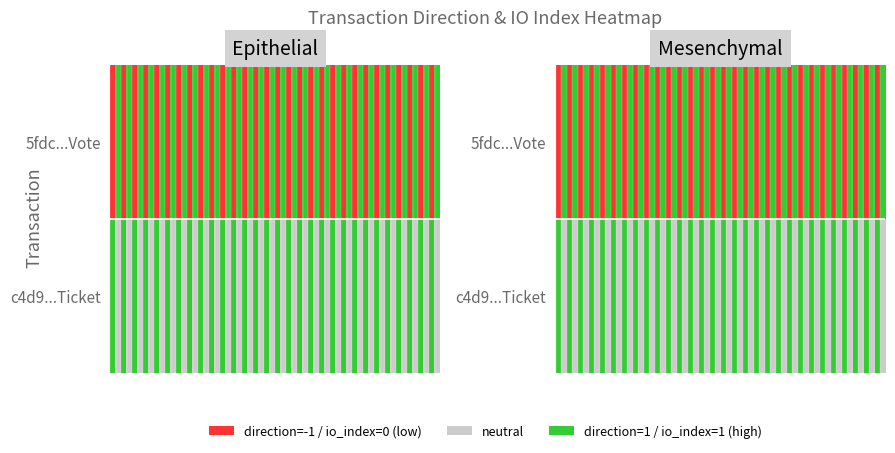

Which series has the largest total across all categories?

c4d91bb163bc90480fd5b1f3eb78bcf67c52223